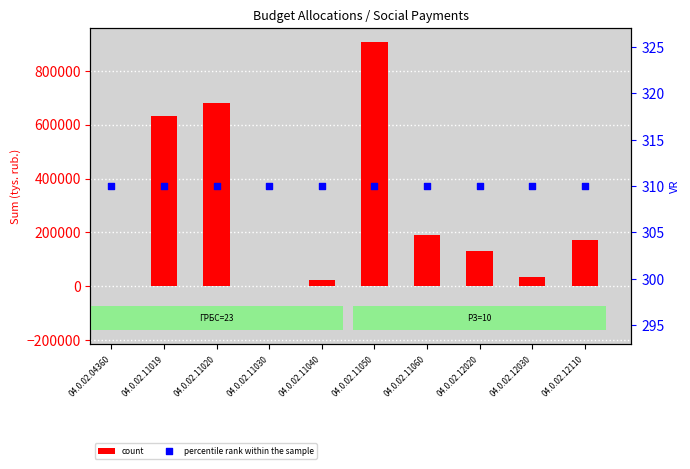

Which series reaches the minimum Y coordinate?

count